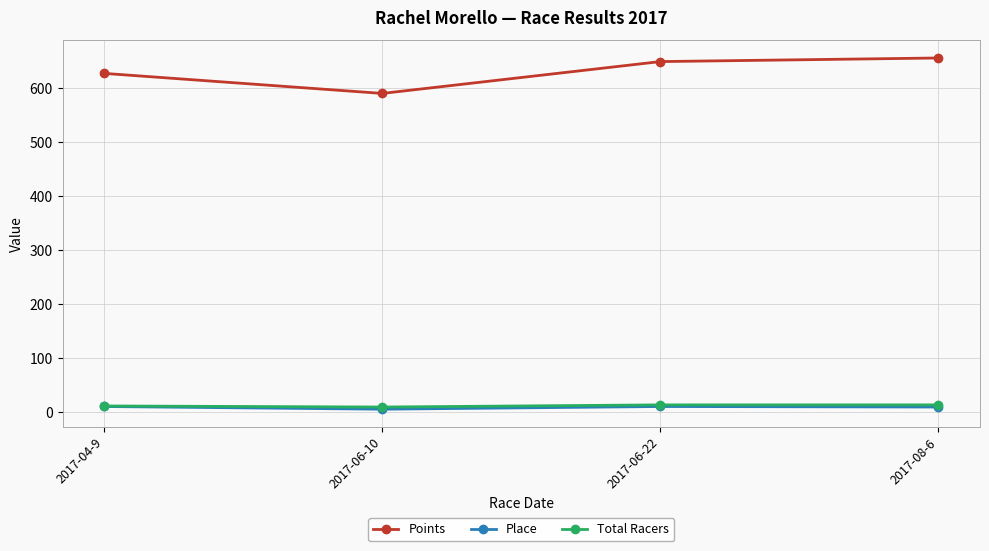

How many data points does each series have?

4